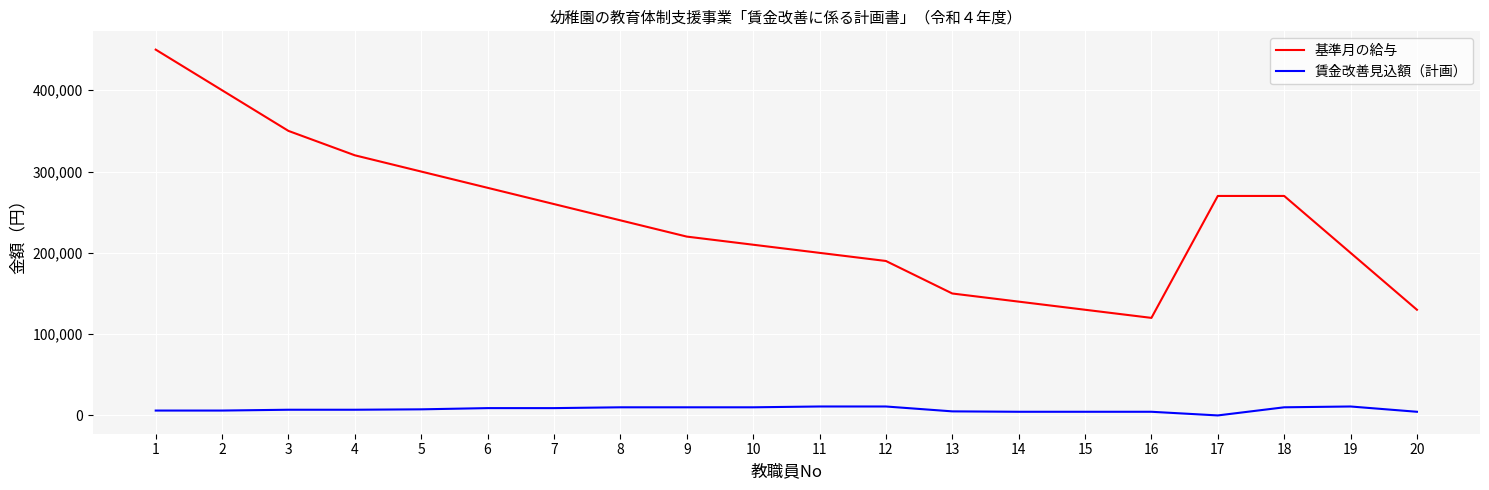

Is the value of 基準月の給与 at 13 greater than the value of 賃金改善見込額（計画） at 12?

Yes